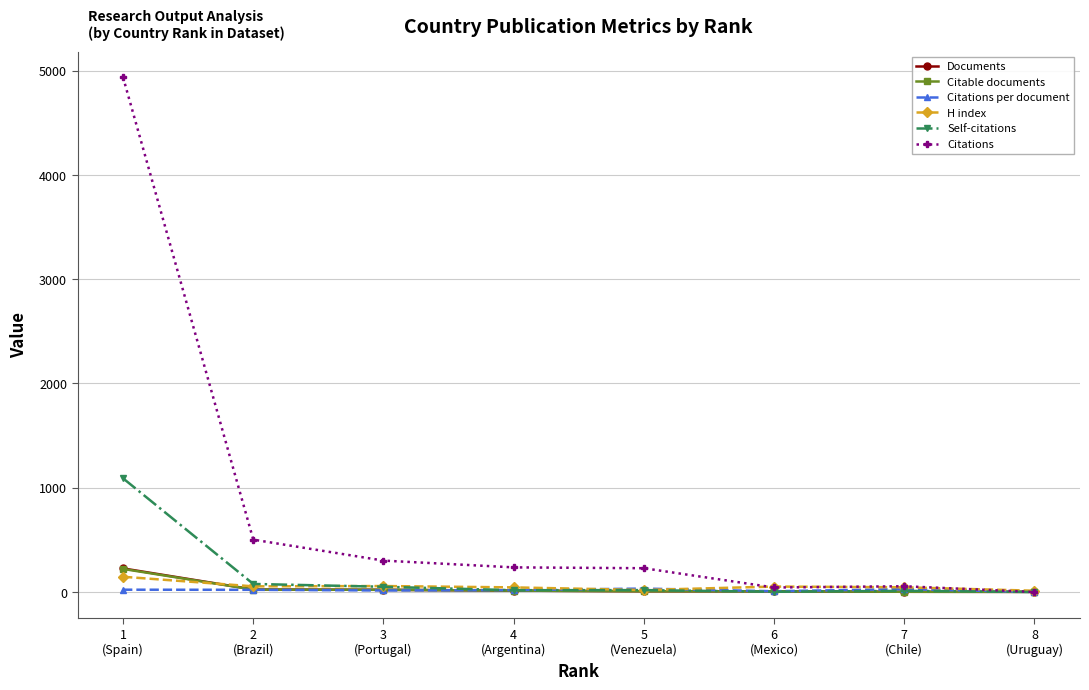

What is the greatest value displayed?

4936.0